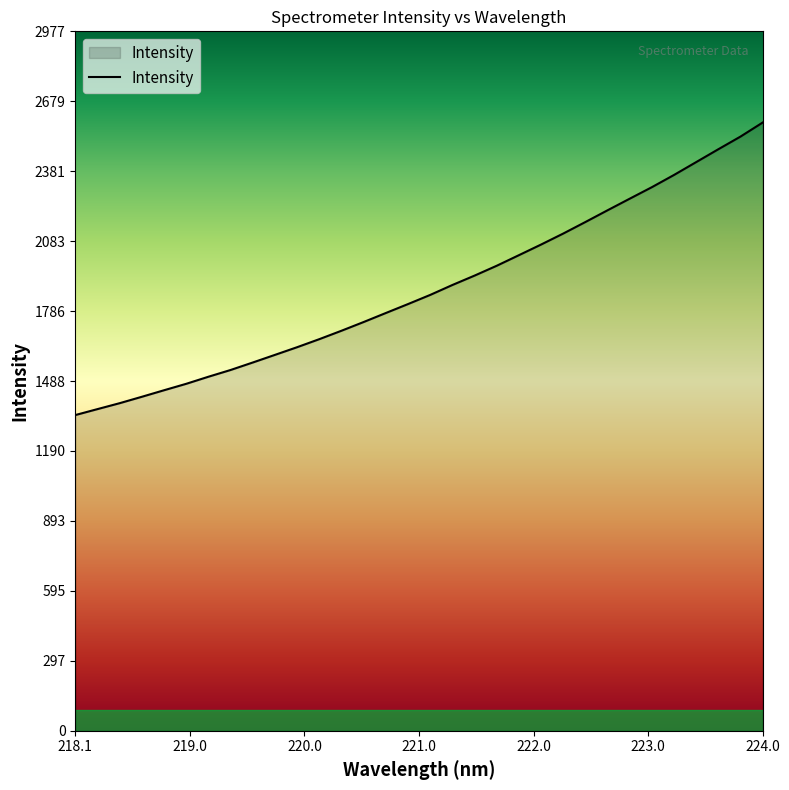

How many distinct data groups are displayed?

1